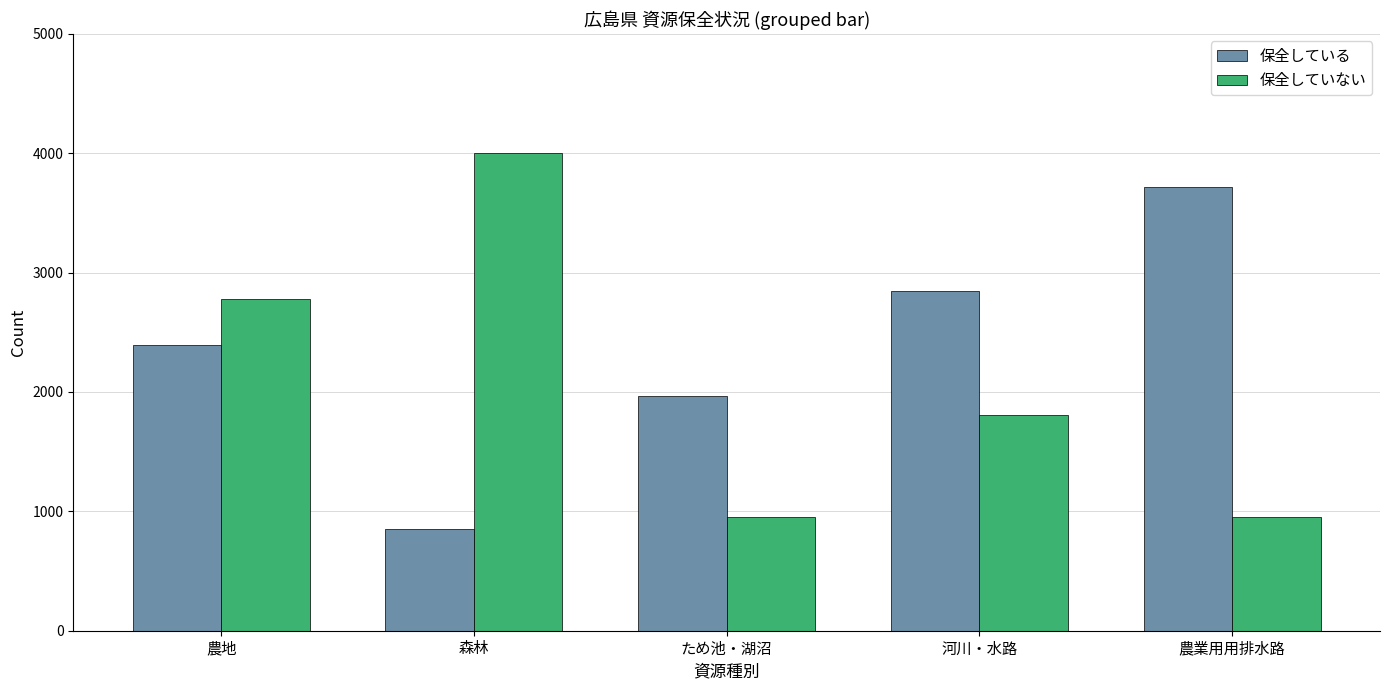

What is the sum of the 保全していない values at ため池・湖沼 and 森林?

4953